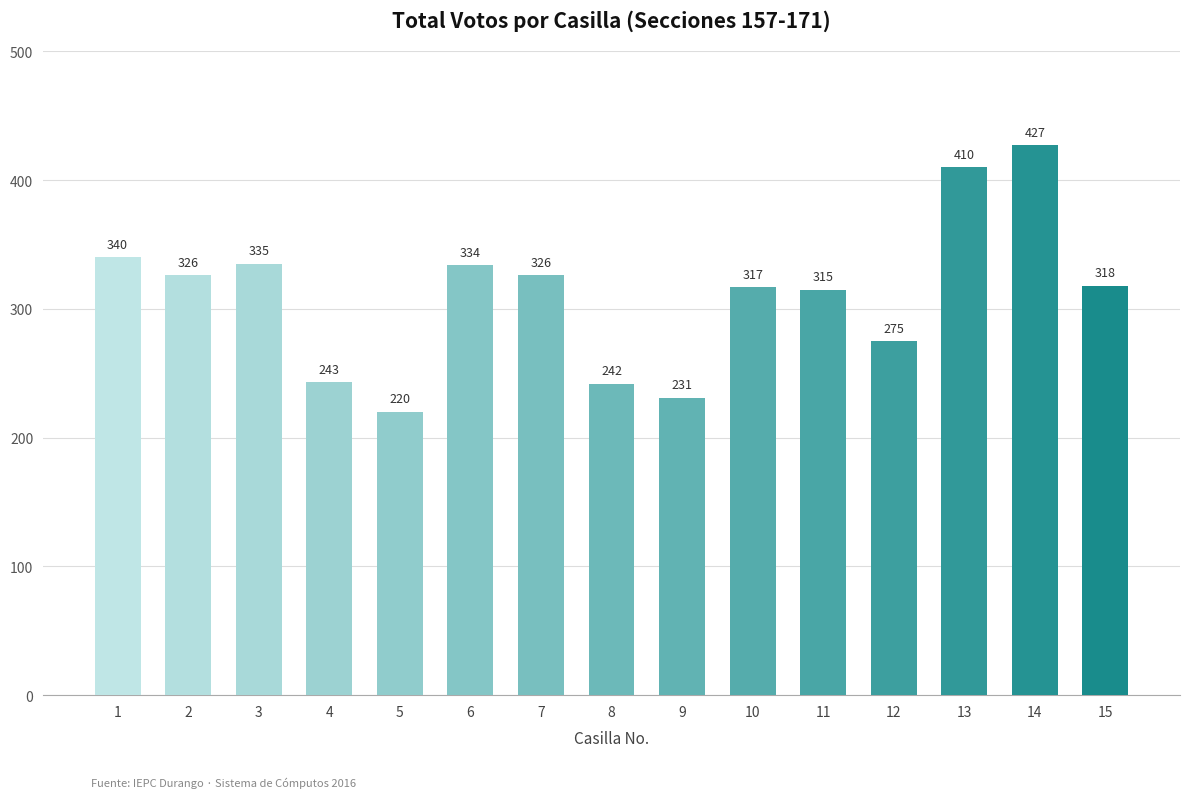

At which label does the data first exceed 318?

1